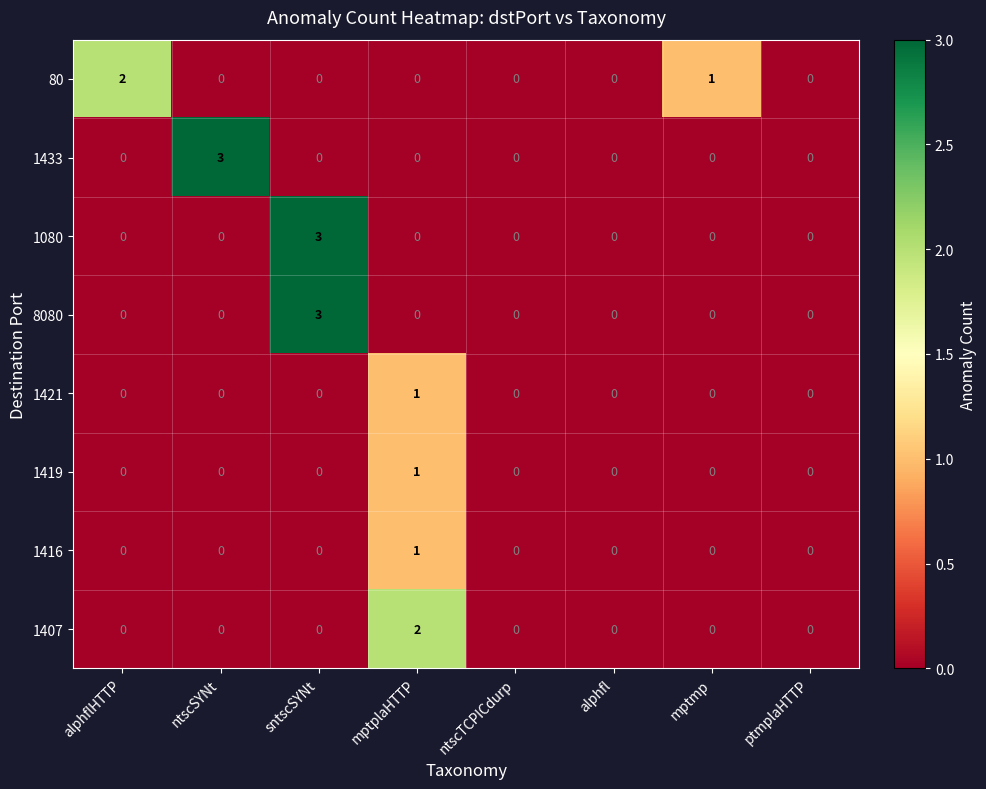

How many data points does each series have?

8